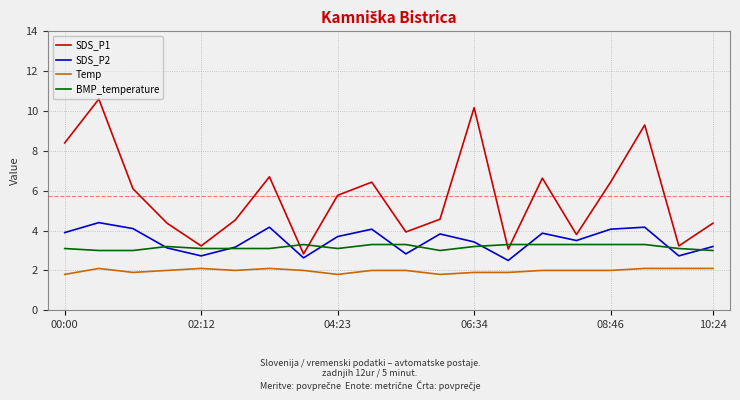

Which series has the largest total across all categories?

SDS_P1